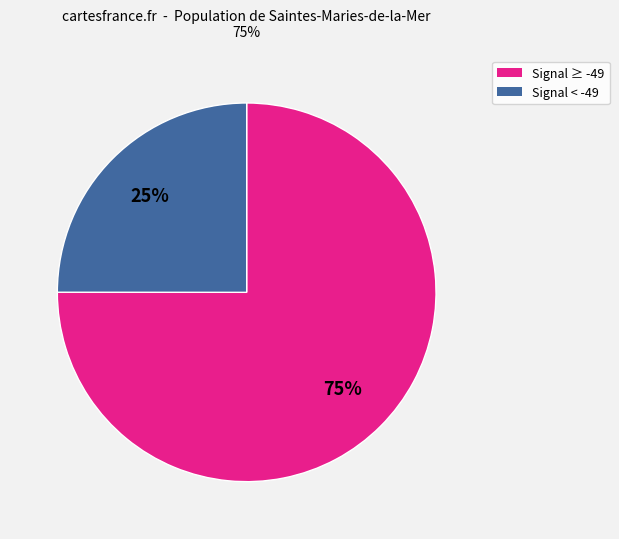

Is there any slice that represents more than half of the pie?

Yes